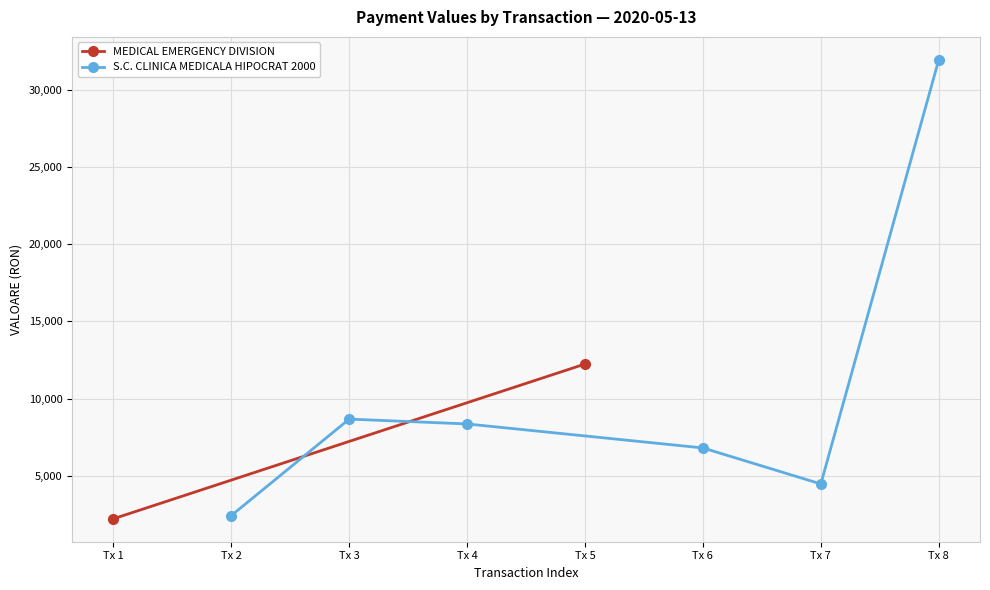

At which label does S.C. CLINICA MEDICALA HIPOCRAT 2000 reach its peak?

Tx 8